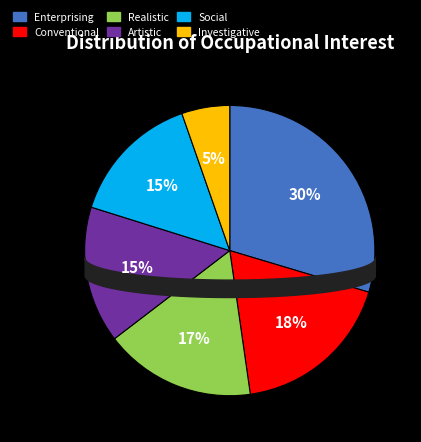

What is the smallest slice in the pie chart?

Investigative